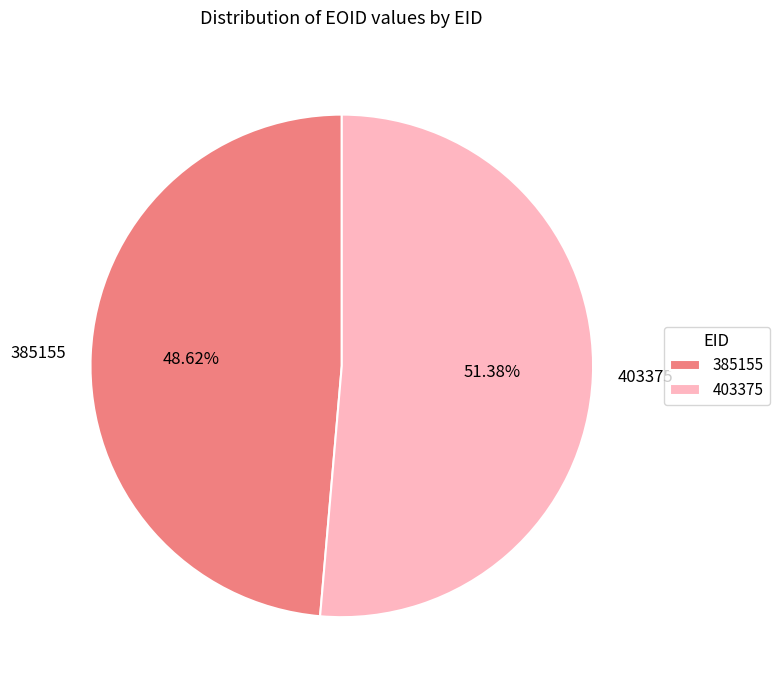

True or false: 403375 accounts for 37% of the total.

False